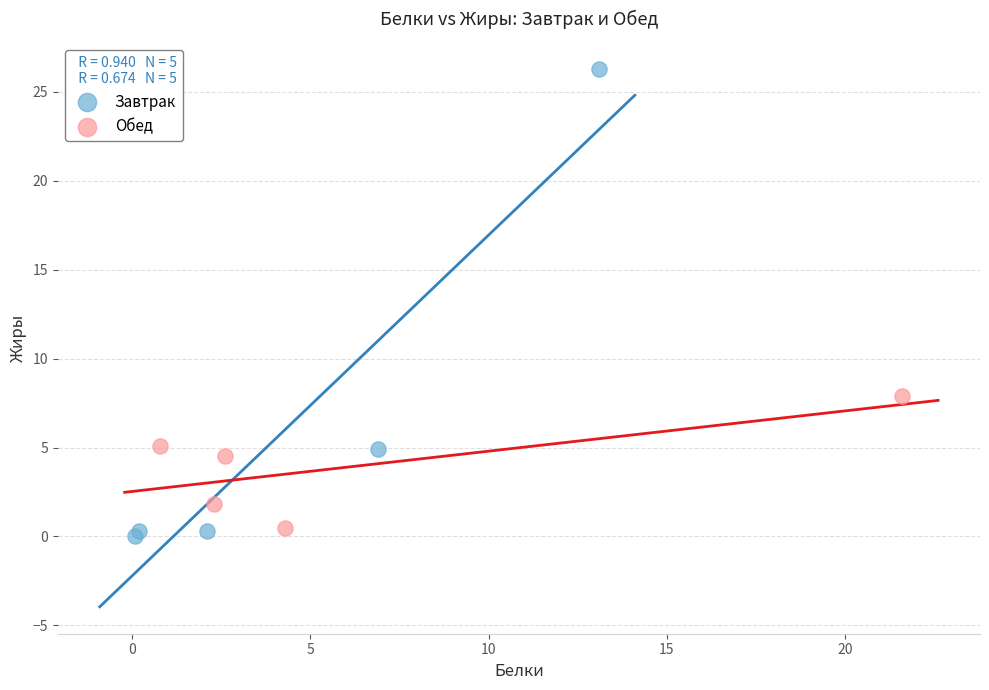

Which series contains the highest Y value?

Завтрак